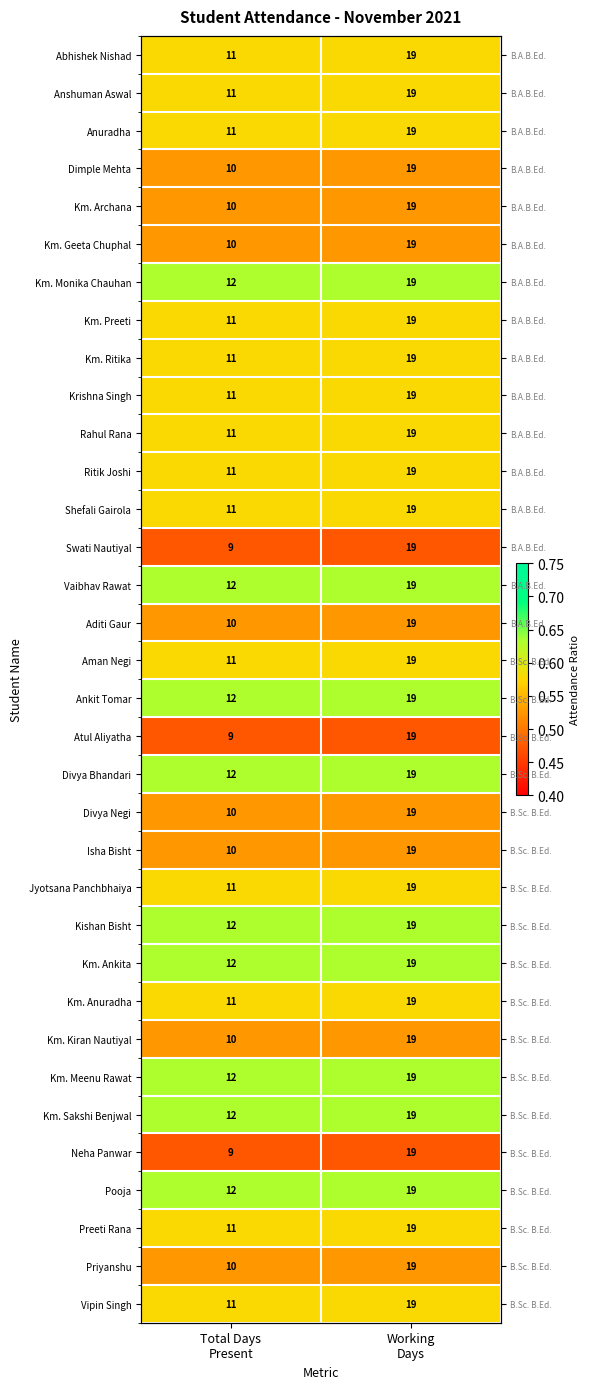

Which category has the lowest value in the Aditi Gaur series?

Total Days Present